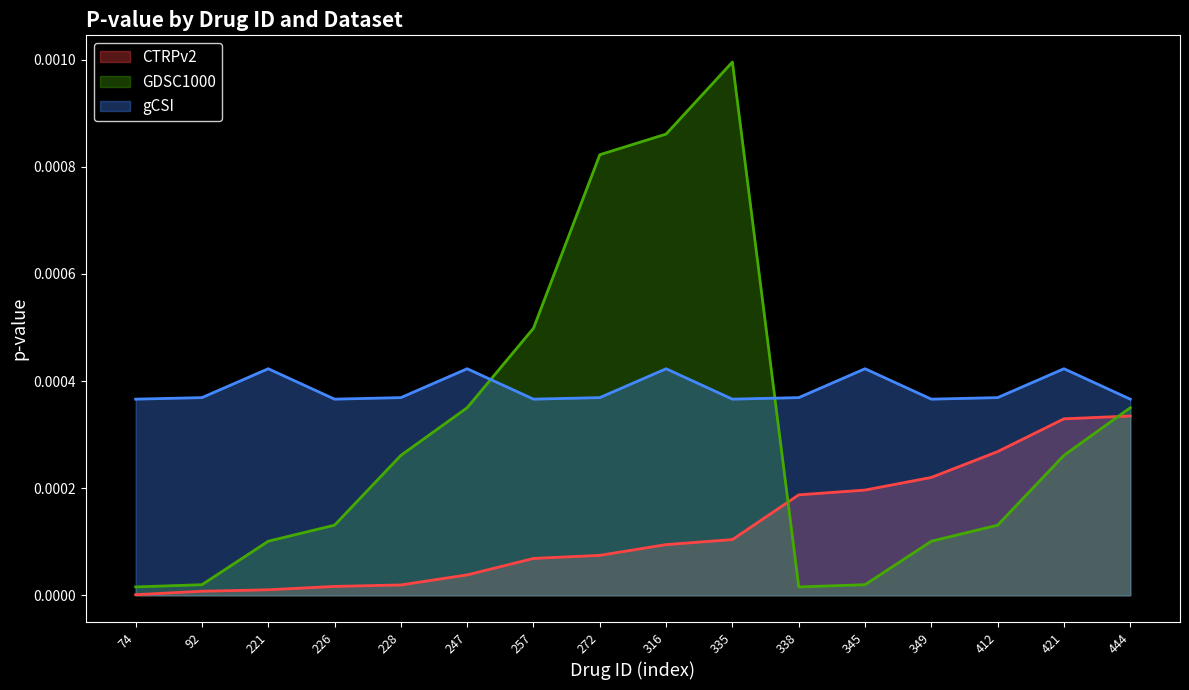

The CTRPv2 series shows 0.0 at 247. True or false?

False